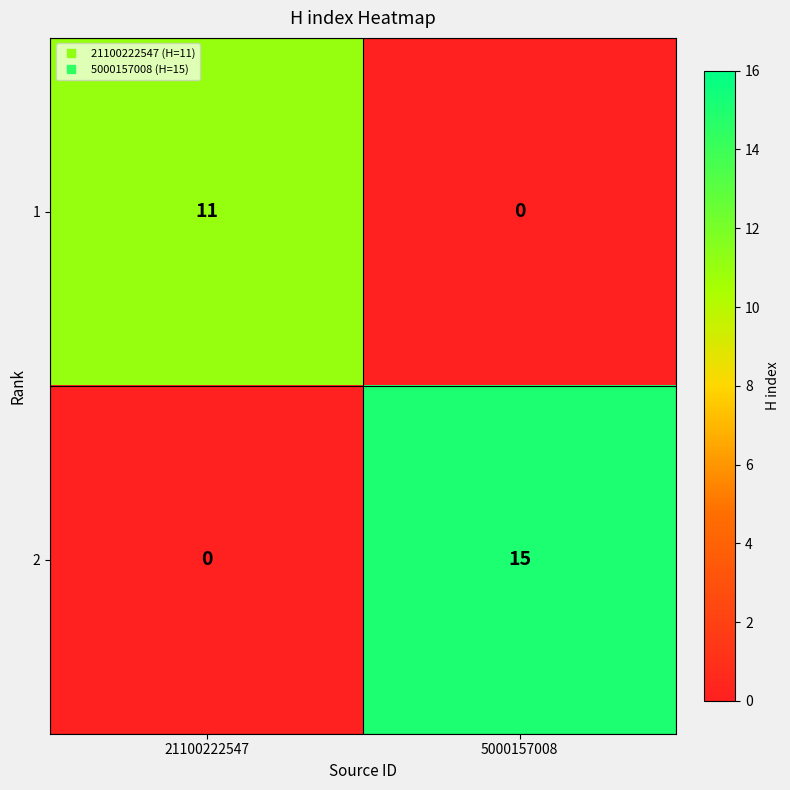

What is the spread (max minus min) of values at 5000157008?

15